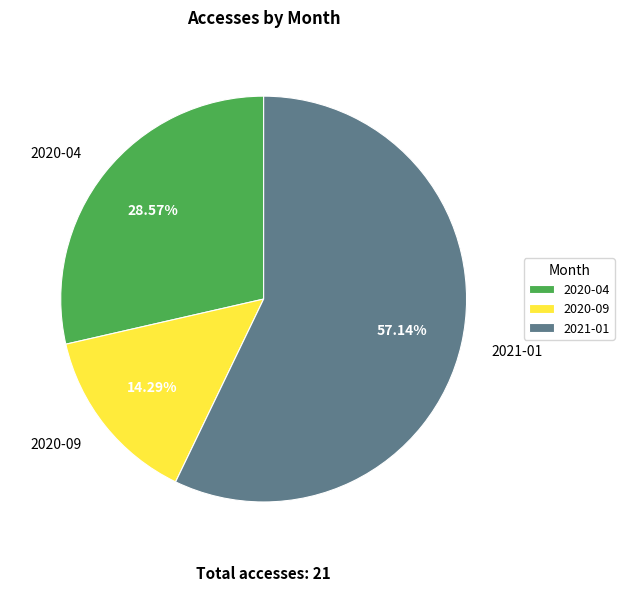

To the nearest percent, what is the difference between the largest and smallest slice percentages?

43%